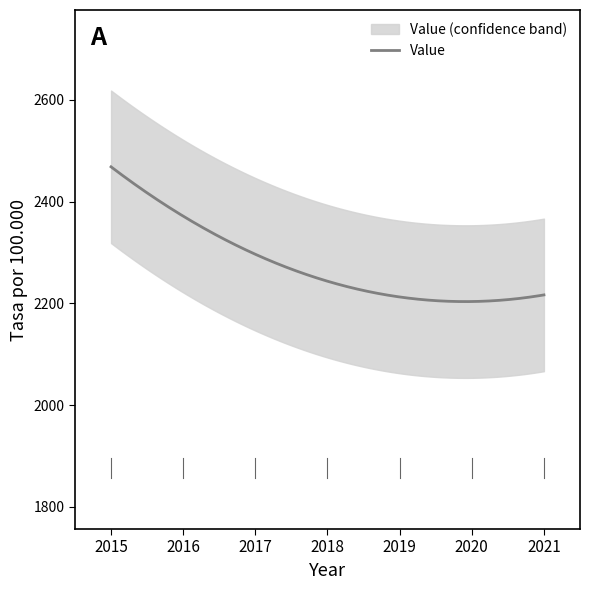

What is the maximum value for Value?

2468.5